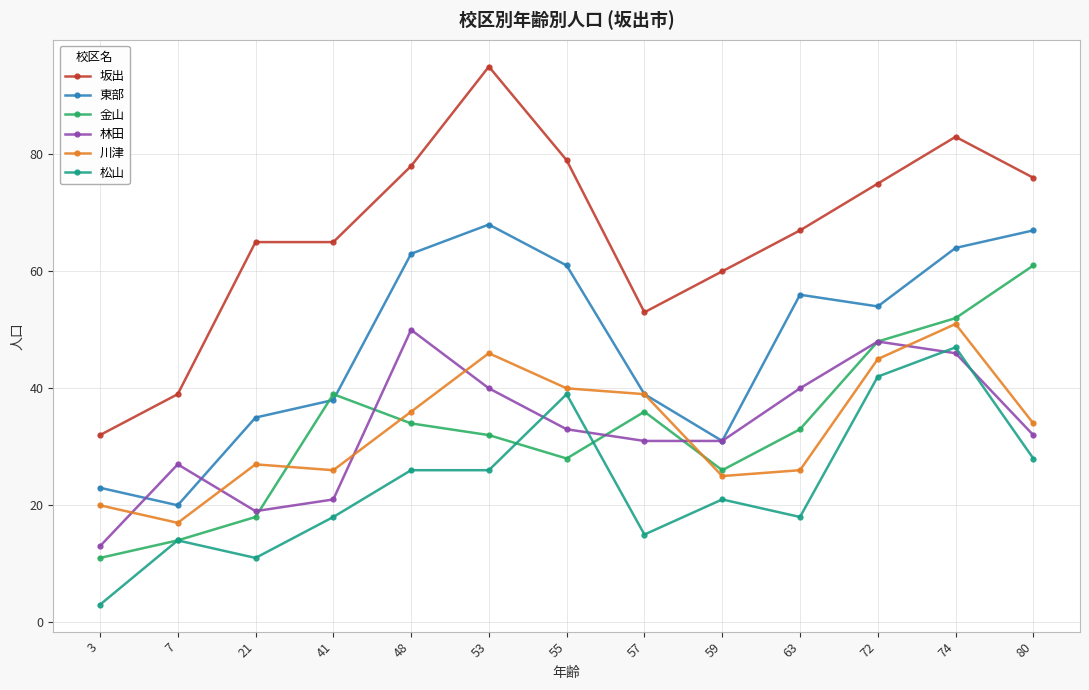

What is the sum of all 東部 values?

619